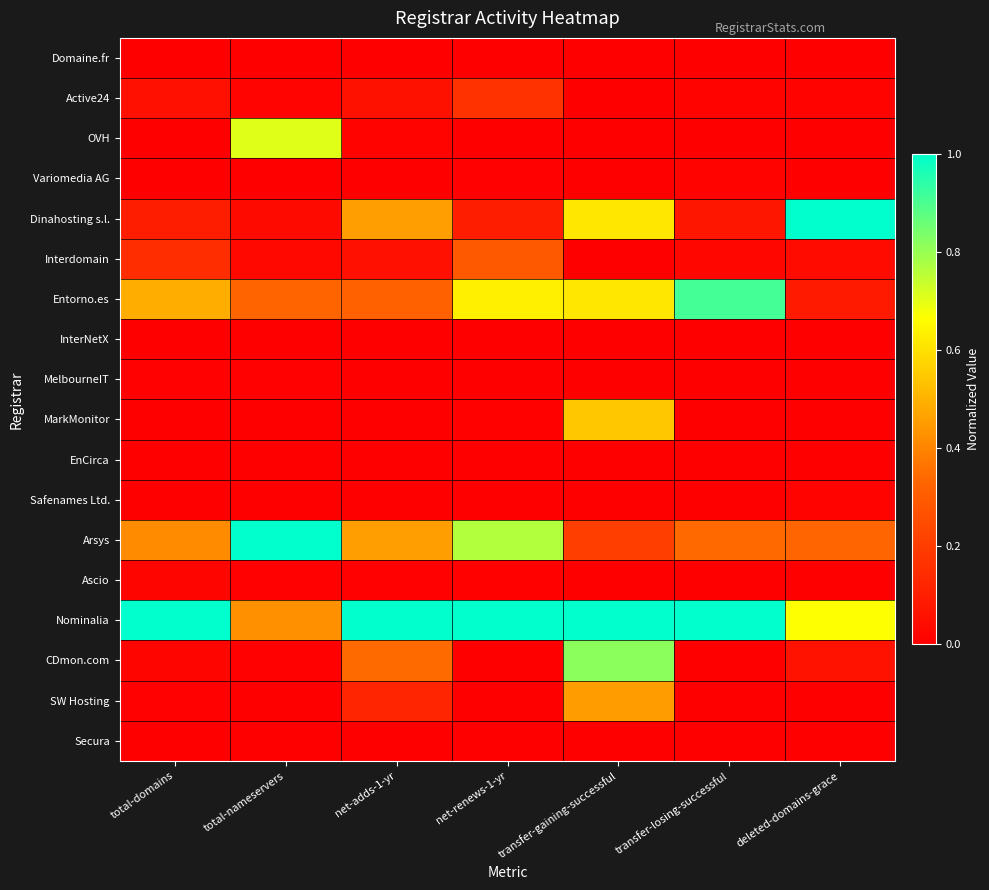

Reading left to right, list all the values displayed in this chart.

Domaine.fr: total-domains=0.0	total-nameservers=0.0	net-adds-1-yr=0.0	net-renews-1-yr=0.0	transfer-gaining-successful=0.0	transfer-losing-successful=0.0	deleted-domains-grace=0.0
Active24: total-domains=0.1	total-nameservers=0.0	net-adds-1-yr=0.1	net-renews-1-yr=0.2	transfer-gaining-successful=0.0	transfer-losing-successful=0.0	deleted-domains-grace=0.0
OVH: total-domains=0.0	total-nameservers=0.7	net-adds-1-yr=0.0	net-renews-1-yr=0.0	transfer-gaining-successful=0.0	transfer-losing-successful=0.0	deleted-domains-grace=0.0
Variomedia AG: total-domains=0.0	total-nameservers=0.0	net-adds-1-yr=0.0	net-renews-1-yr=0.0	transfer-gaining-successful=0.0	transfer-losing-successful=0.0	deleted-domains-grace=0.0
Dinahosting s.l.: total-domains=0.1	total-nameservers=0.0	net-adds-1-yr=0.5	net-renews-1-yr=0.1	transfer-gaining-successful=0.6	transfer-losing-successful=0.1	deleted-domains-grace=1.0
Interdomain: total-domains=0.1	total-nameservers=0.0	net-adds-1-yr=0.1	net-renews-1-yr=0.3	transfer-gaining-successful=0.0	transfer-losing-successful=0.0	deleted-domains-grace=0.0
Entorno.es: total-domains=0.5	total-nameservers=0.3	net-adds-1-yr=0.3	net-renews-1-yr=0.6	transfer-gaining-successful=0.6	transfer-losing-successful=0.9	deleted-domains-grace=0.1
InterNetX: total-domains=0.0	total-nameservers=0.0	net-adds-1-yr=0.0	net-renews-1-yr=0.0	transfer-gaining-successful=0.0	transfer-losing-successful=0.0	deleted-domains-grace=0.0
MelbourneIT: total-domains=0.0	total-nameservers=0.0	net-adds-1-yr=0.0	net-renews-1-yr=0.0	transfer-gaining-successful=0.0	transfer-losing-successful=0.0	deleted-domains-grace=0.0
MarkMonitor: total-domains=0.0	total-nameservers=0.0	net-adds-1-yr=0.0	net-renews-1-yr=0.0	transfer-gaining-successful=0.5	transfer-losing-successful=0.0	deleted-domains-grace=0.0
EnCirca: total-domains=0.0	total-nameservers=0.0	net-adds-1-yr=0.0	net-renews-1-yr=0.0	transfer-gaining-successful=0.0	transfer-losing-successful=0.0	deleted-domains-grace=0.0
Safenames Ltd.: total-domains=0.0	total-nameservers=0.0	net-adds-1-yr=0.0	net-renews-1-yr=0.0	transfer-gaining-successful=0.0	transfer-losing-successful=0.0	deleted-domains-grace=0.0
Arsys: total-domains=0.4	total-nameservers=1.0	net-adds-1-yr=0.5	net-renews-1-yr=0.8	transfer-gaining-successful=0.2	transfer-losing-successful=0.3	deleted-domains-grace=0.3
Ascio: total-domains=0.0	total-nameservers=0.0	net-adds-1-yr=0.0	net-renews-1-yr=0.0	transfer-gaining-successful=0.0	transfer-losing-successful=0.0	deleted-domains-grace=0.0
Nominalia: total-domains=1.0	total-nameservers=0.4	net-adds-1-yr=1.0	net-renews-1-yr=1.0	transfer-gaining-successful=1.0	transfer-losing-successful=1.0	deleted-domains-grace=0.7
CDmon.com: total-domains=0.0	total-nameservers=0.0	net-adds-1-yr=0.3	net-renews-1-yr=0.0	transfer-gaining-successful=0.8	transfer-losing-successful=0.0	deleted-domains-grace=0.1
SW Hosting: total-domains=0.0	total-nameservers=0.0	net-adds-1-yr=0.1	net-renews-1-yr=0.0	transfer-gaining-successful=0.5	transfer-losing-successful=0.0	deleted-domains-grace=0.0
Secura: total-domains=0.0	total-nameservers=0.0	net-adds-1-yr=0.0	net-renews-1-yr=0.0	transfer-gaining-successful=0.0	transfer-losing-successful=0.0	deleted-domains-grace=0.0